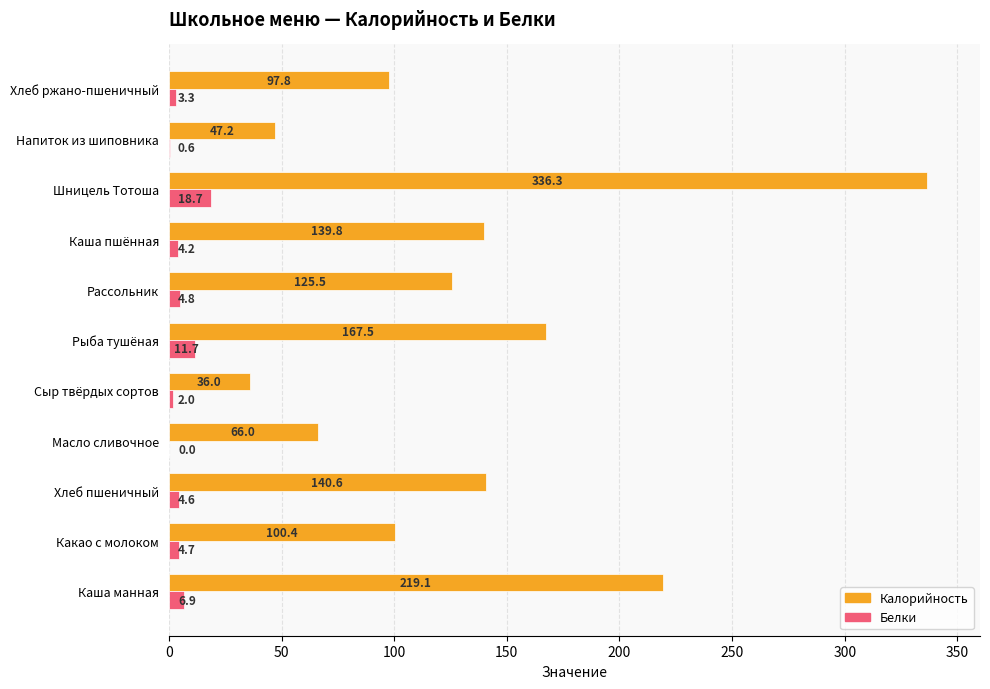

What is the sum of all Белки values?

61.5